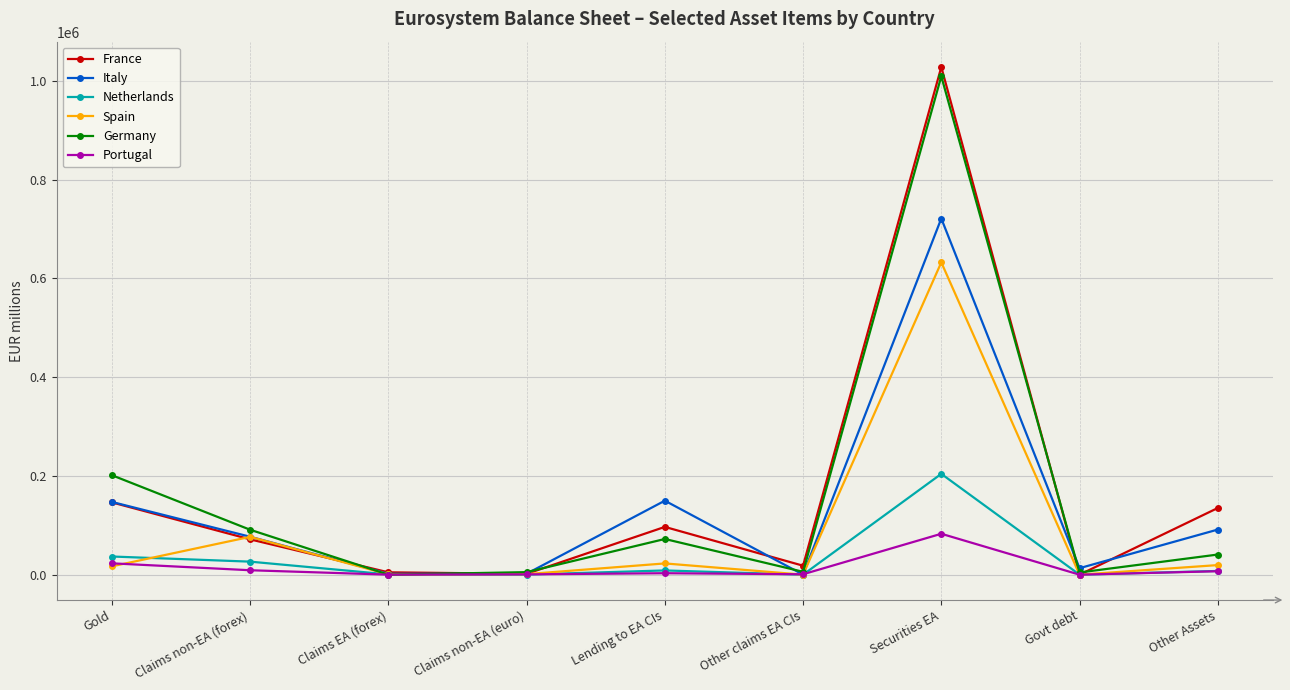

How many interior local valleys does the Italy series have?

3